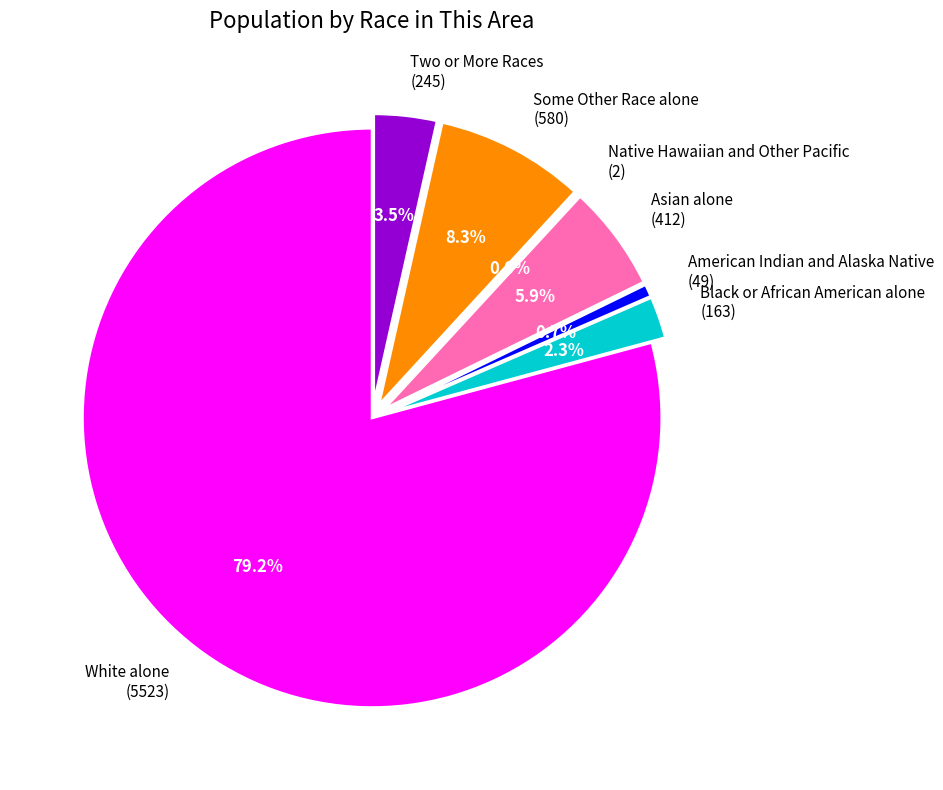

What is the majority slice?

White alone